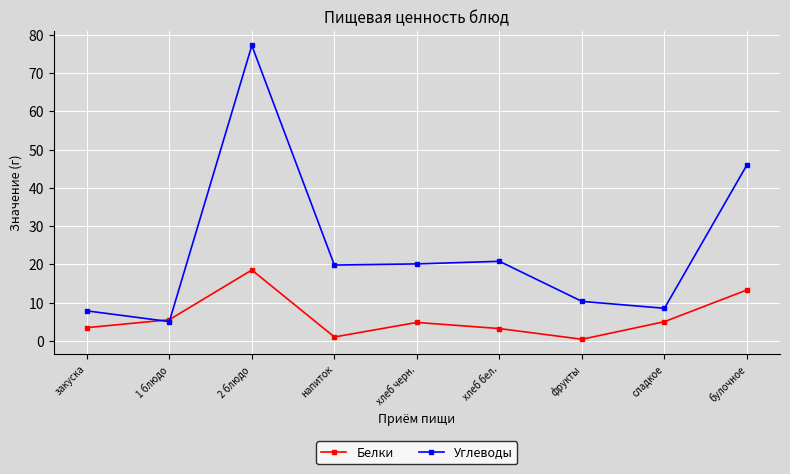

What is the label of the 7th point from the right?

2 блюдо